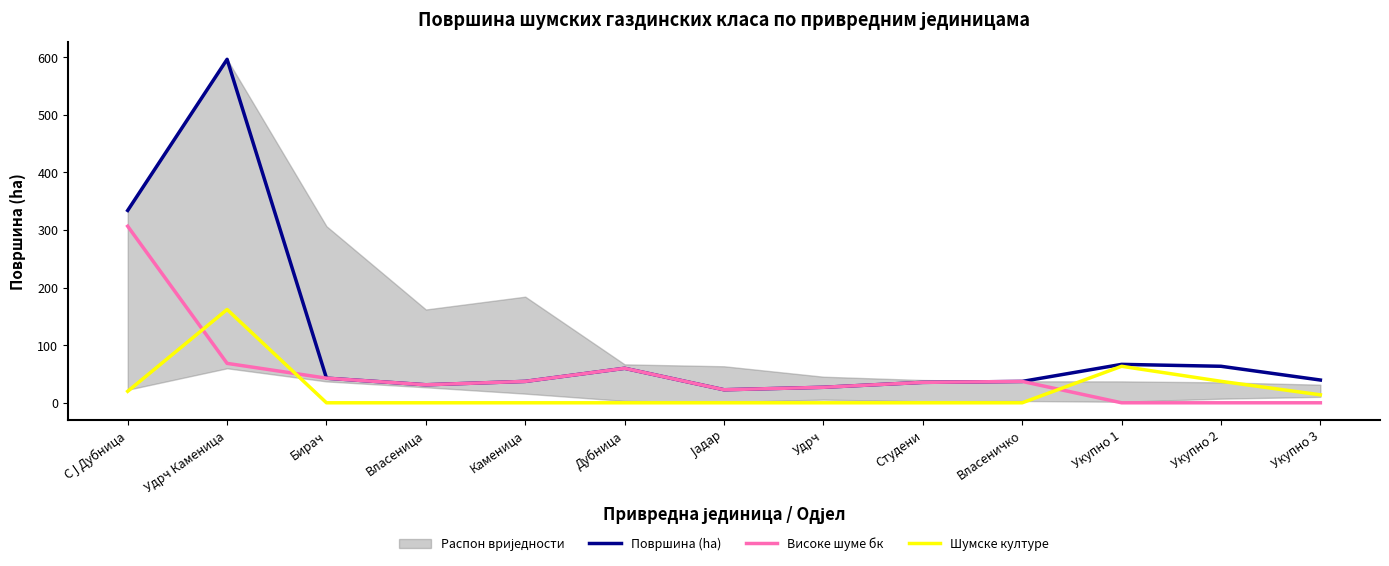

Which series has the largest total across all categories?

Површина (ha)